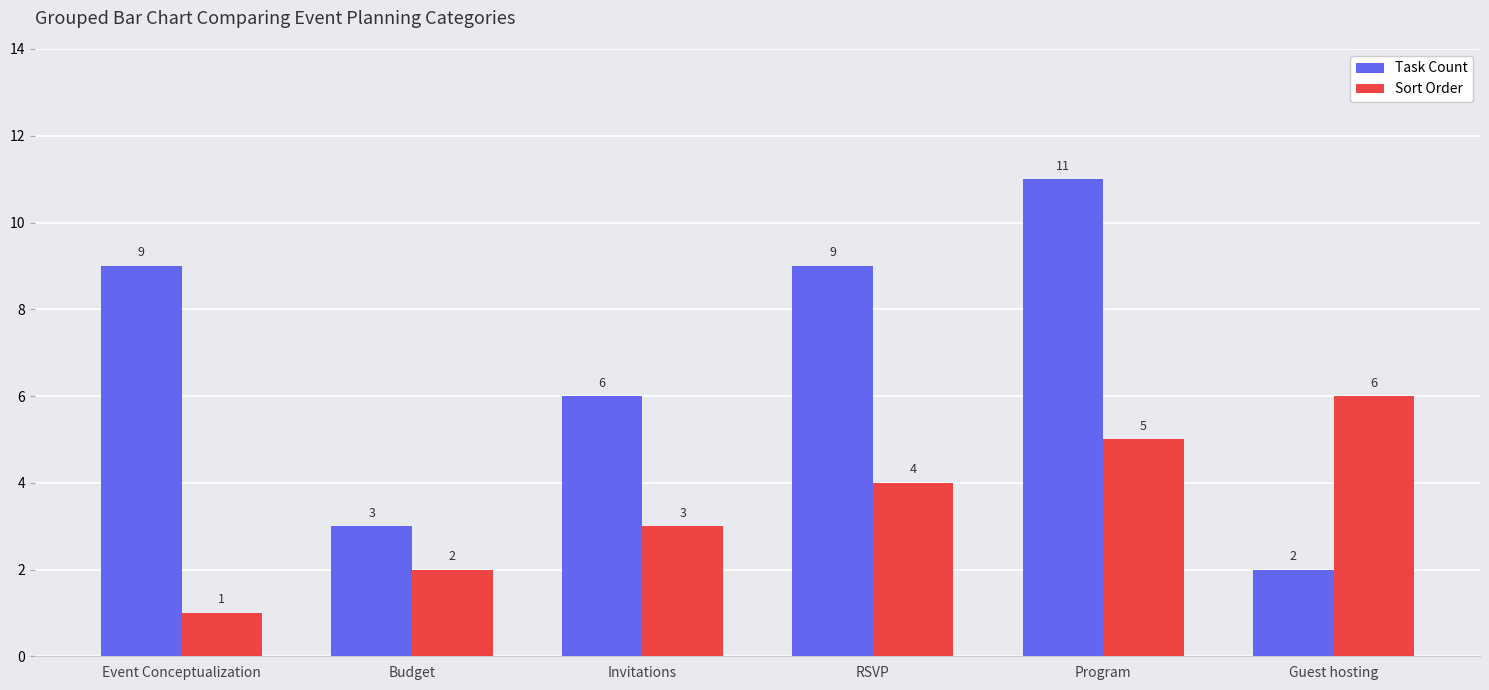

What is the label of the 4th bar from the left?

RSVP